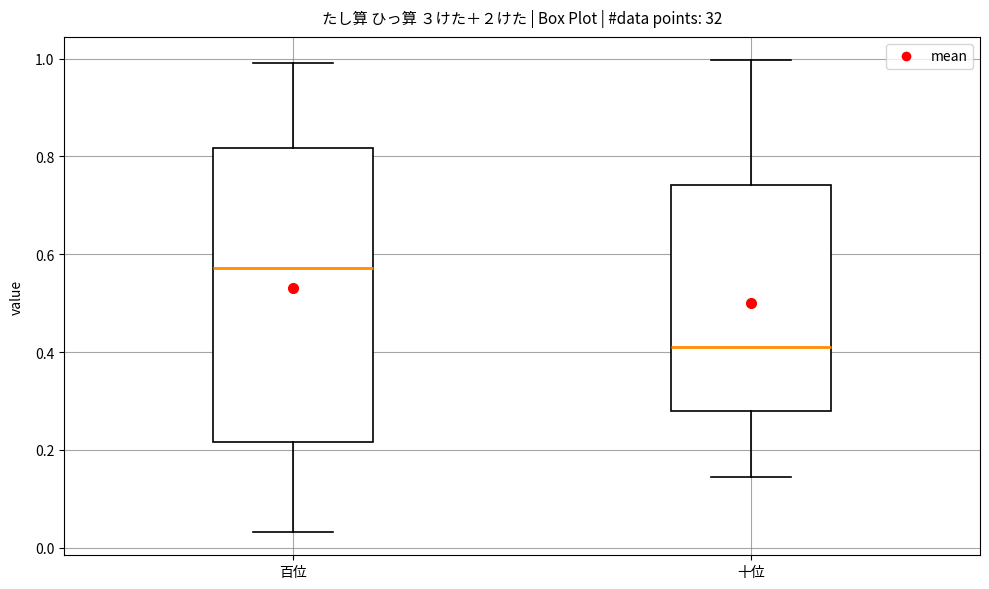

Which box is the tallest, from its lower edge to its upper edge?

百位